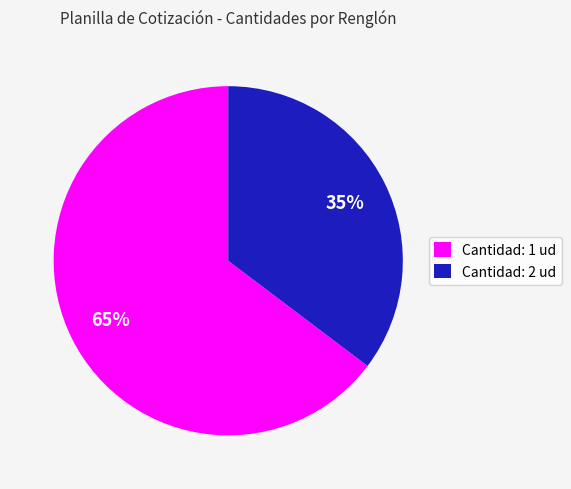

Which category has the biggest portion of the pie?

Cantidad: 1 ud